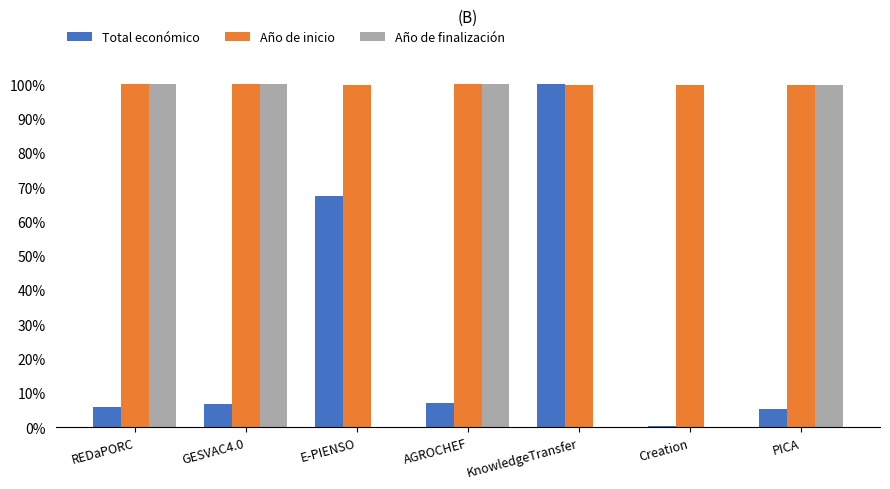

Count the number of categories in the chart.

7